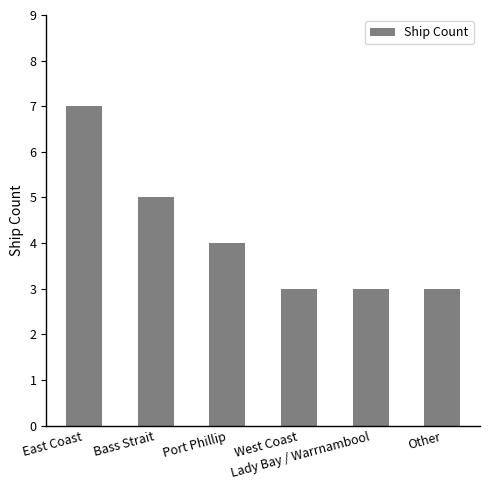

What is the smallest value displayed?

3